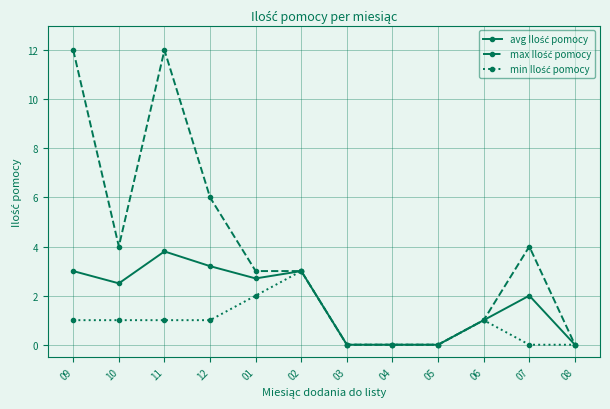

What is the total value across all series at 11?

16.8